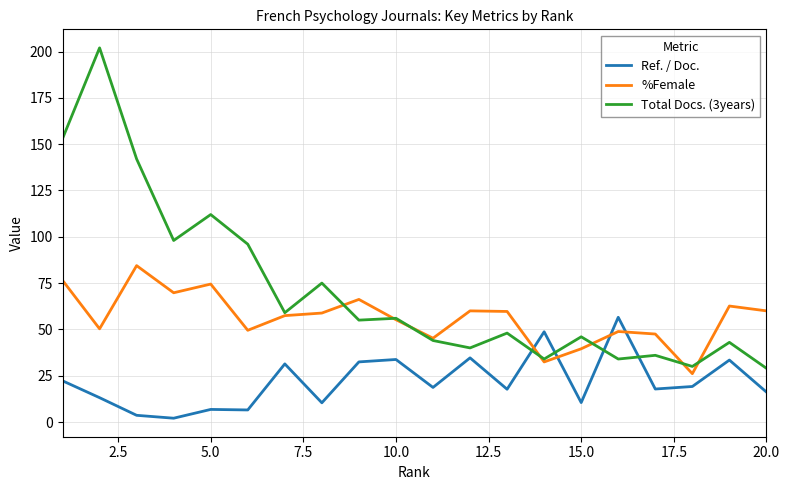

Rank the series by their average value, from lowest to highest.

Ref. / Doc., %Female, Total Docs. (3years)